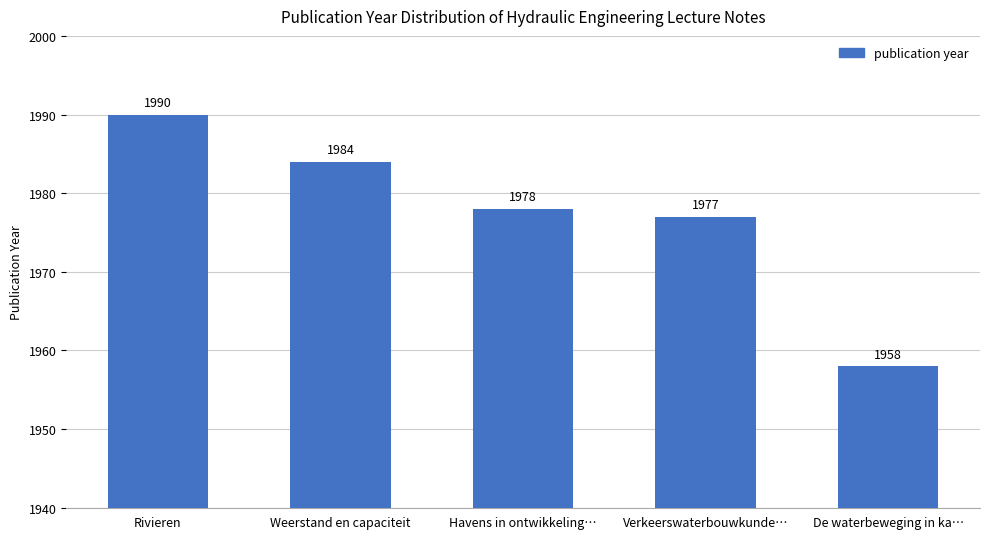

Is it true that the value at Rivieren is 990?

False